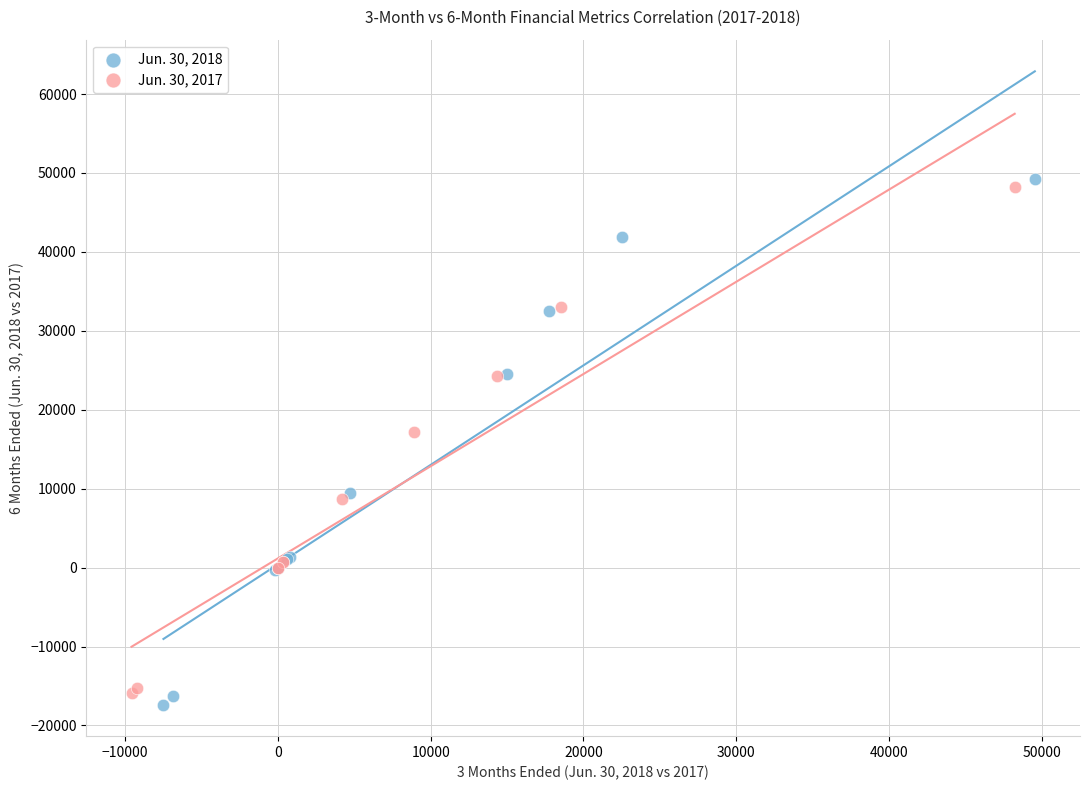

Which series has the largest Y range (max minus min)?

Jun. 30, 2018